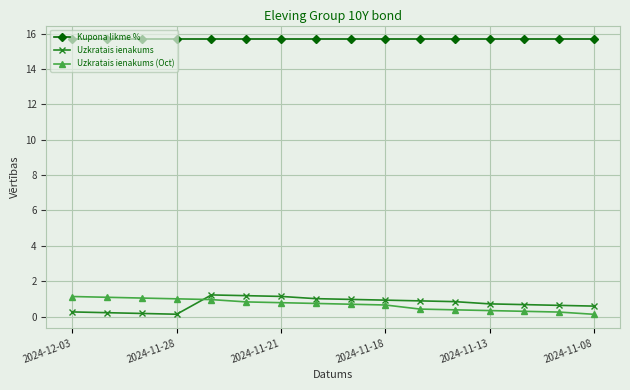

Which series has the largest total across all categories?

Kupona likme %